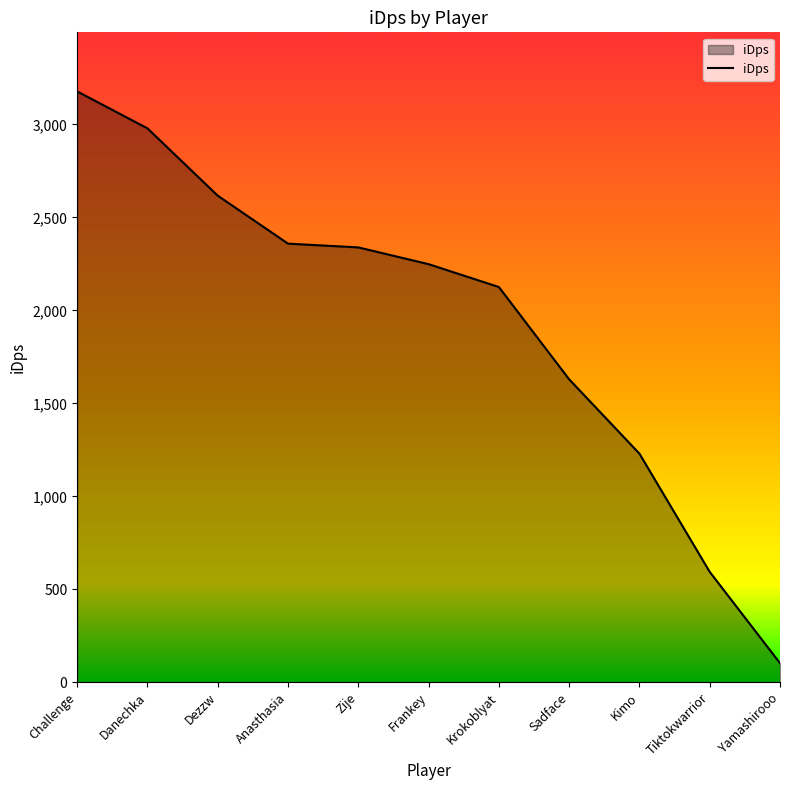

What is the average value?

1945.6